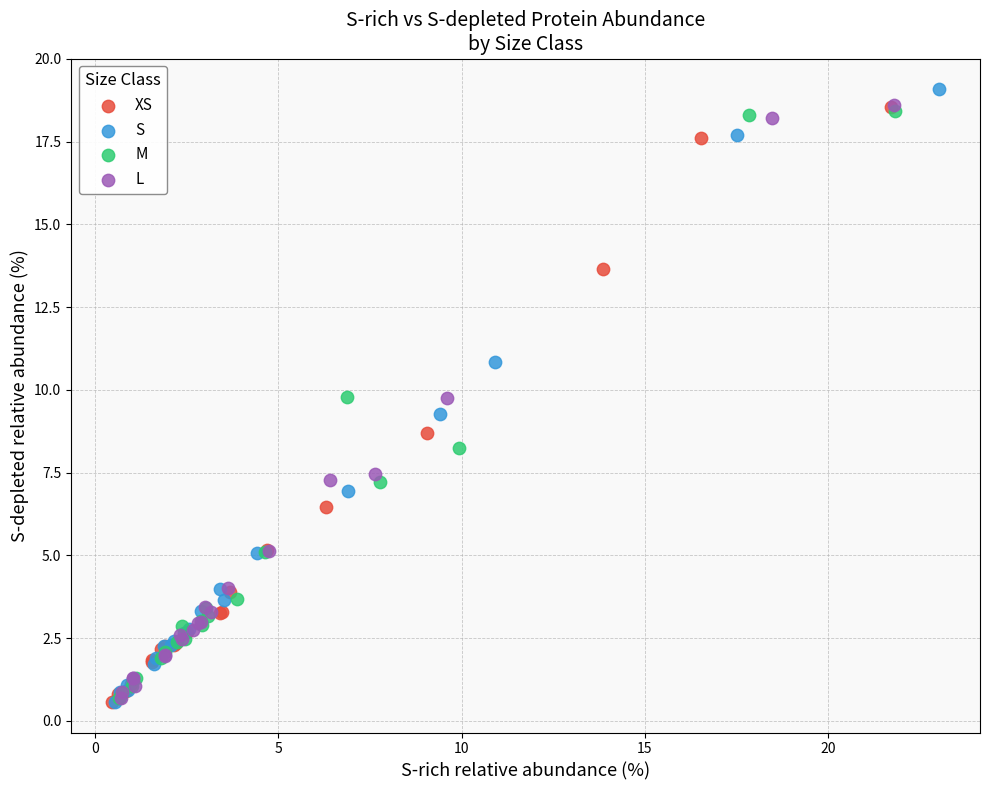

Which series contains the highest Y value?

S